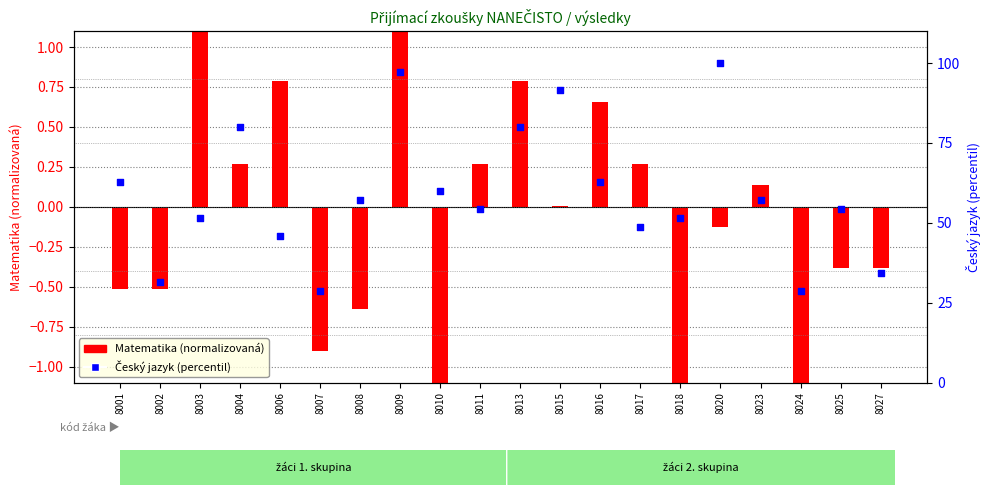

Which series has the largest total across all categories?

Český jazyk (percentil)